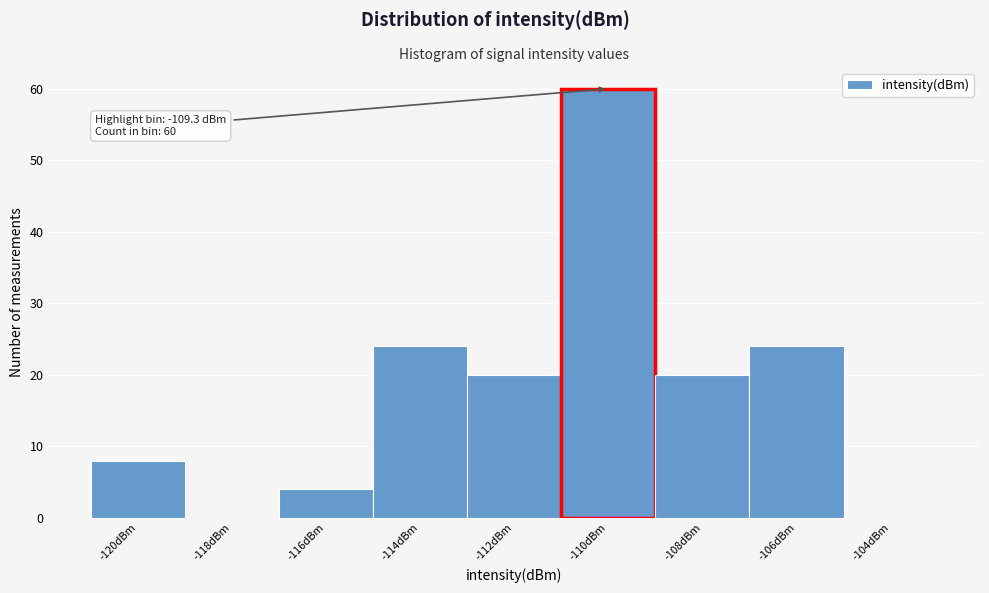

Reading left to right, extract all data points from this chart.

-120dBm=8	-118dBm=0	-116dBm=4	-114dBm=24	-112dBm=20	-110dBm=60	-108dBm=20	-106dBm=24	-104dBm=0